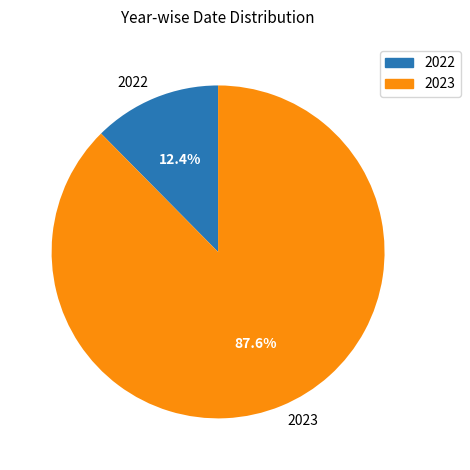

The 2022 slice represents 12% of the pie. True or false?

True